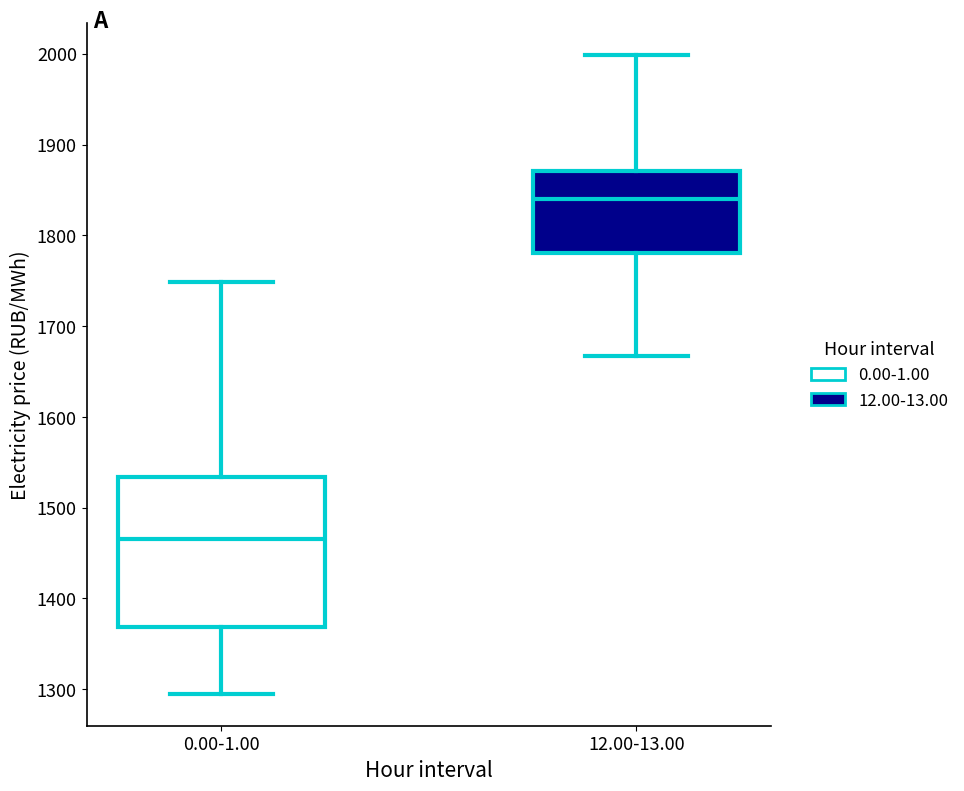

Which box's median line is the highest?

12.00-13.00